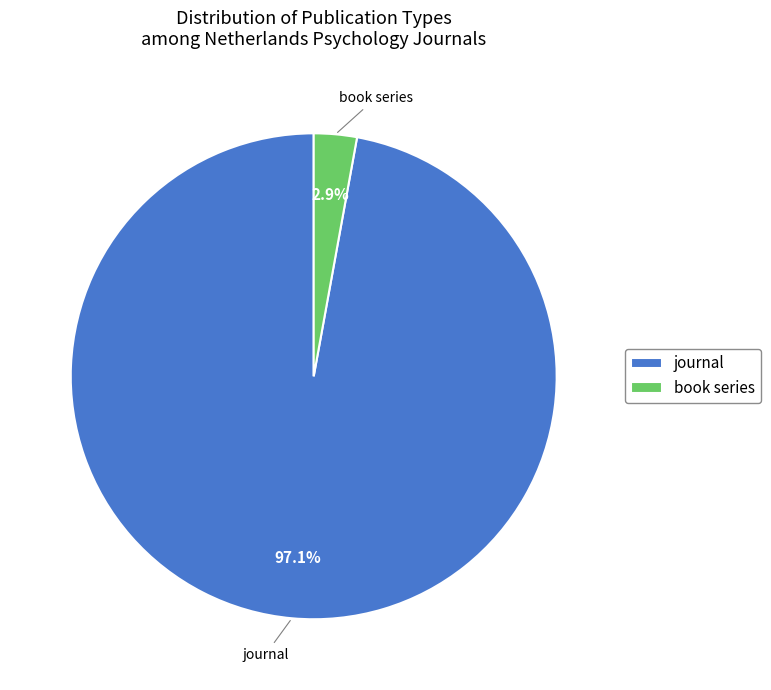

To the nearest percent, what is the difference between the largest and smallest slice percentages?

94%